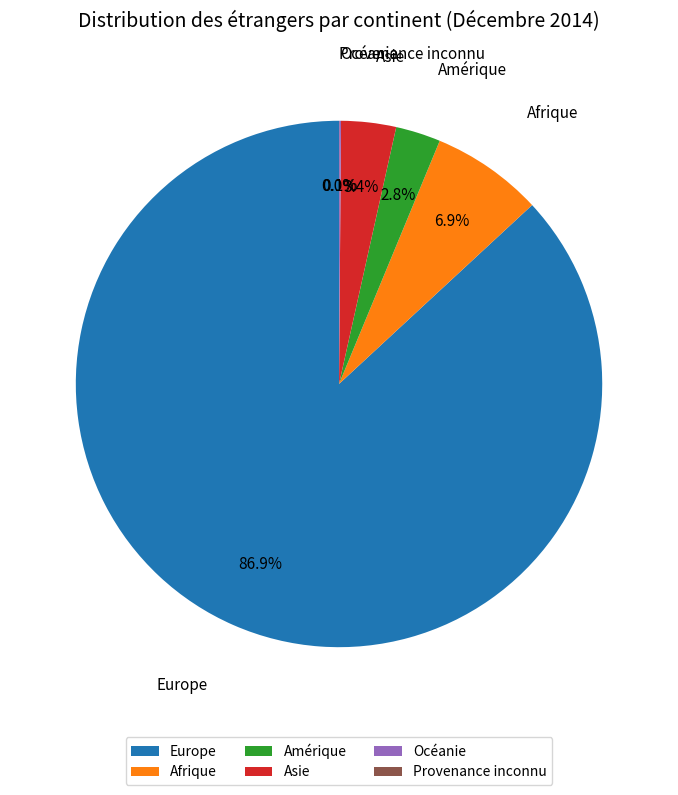

Does Amérique account for over 50% of the chart?

No